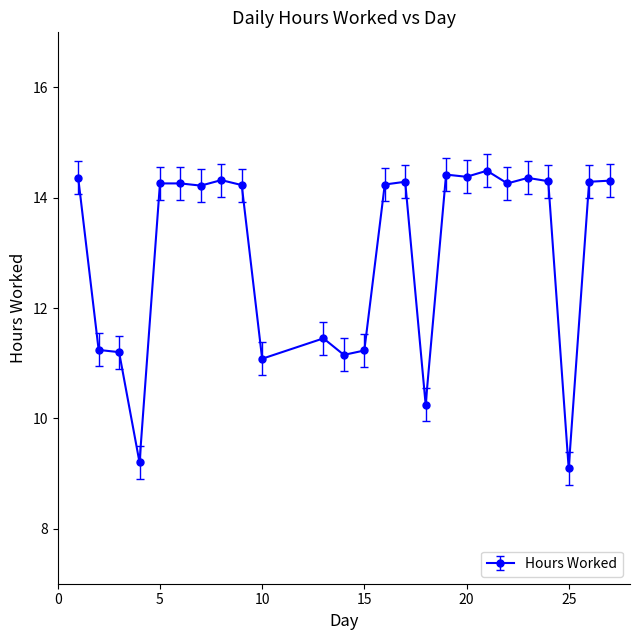

True or false: the data has more than 1 interior local peaks.

True